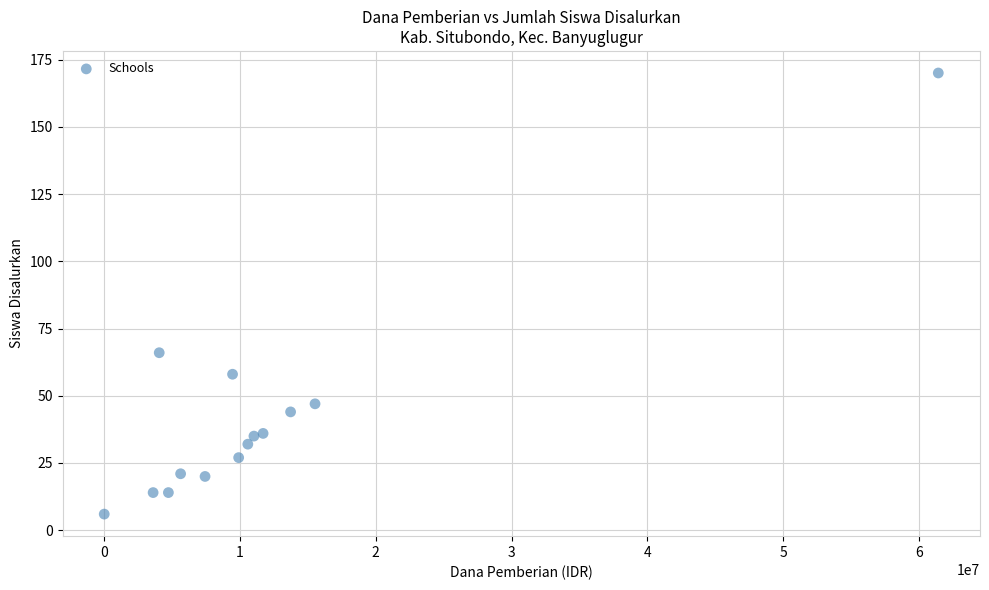

What Y value in the scatter plot is closest to 88?

66